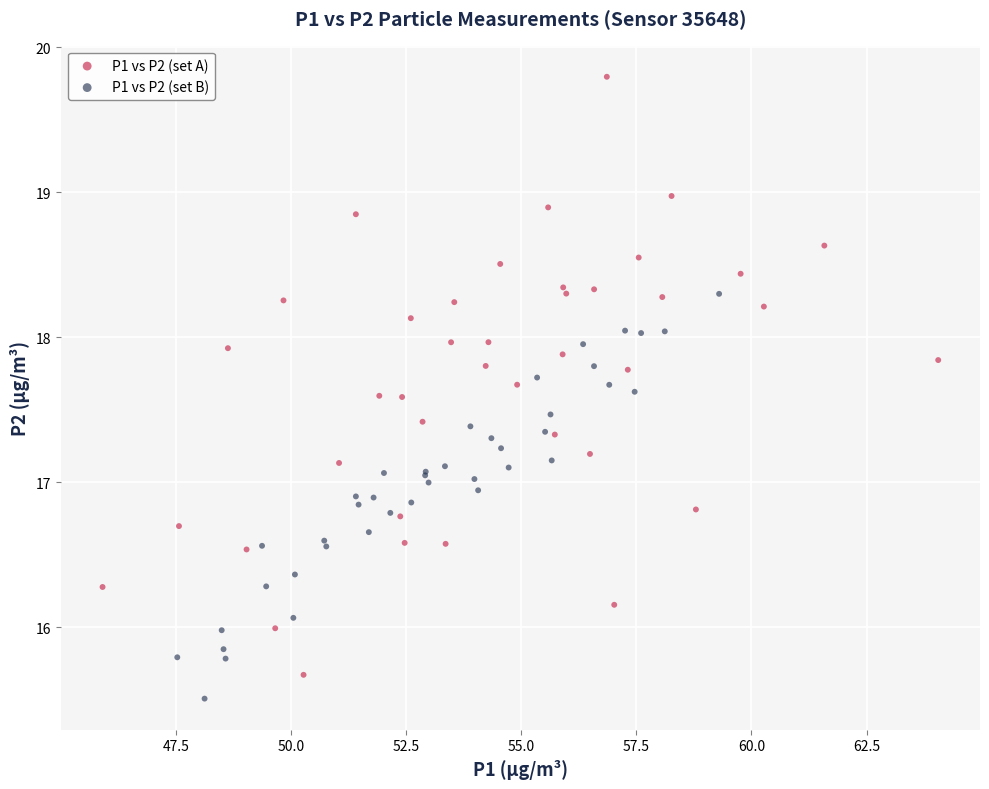

Which series reaches the maximum Y coordinate?

P1 vs P2 (set A)